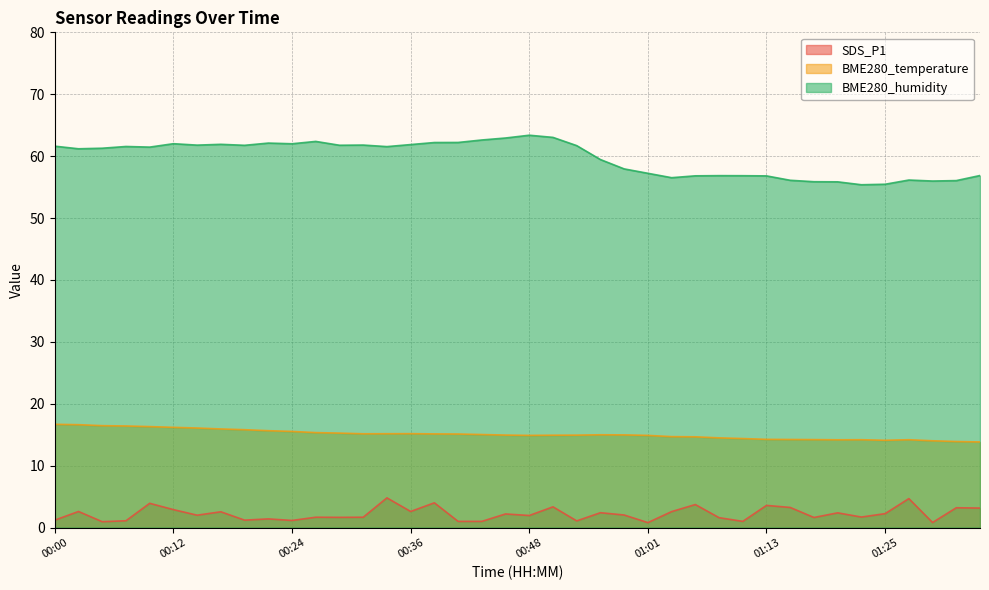

True or false: SDS_P1 has a value of 1.2 at 01:30.

False